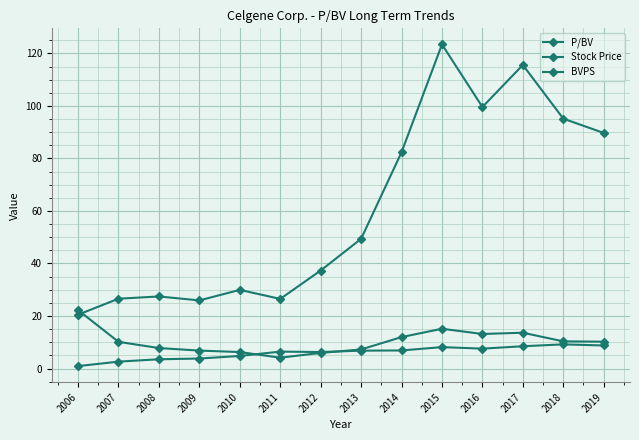

What is the value of the P/BV point at the 1st from the left?

22.2